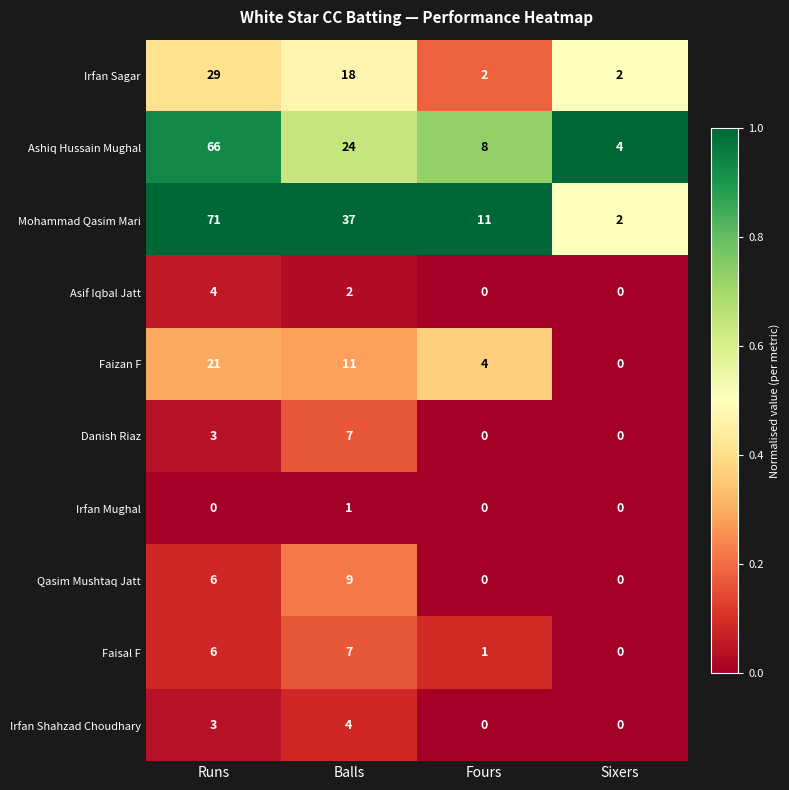

At which label is Faisal F closest to 3?

Fours